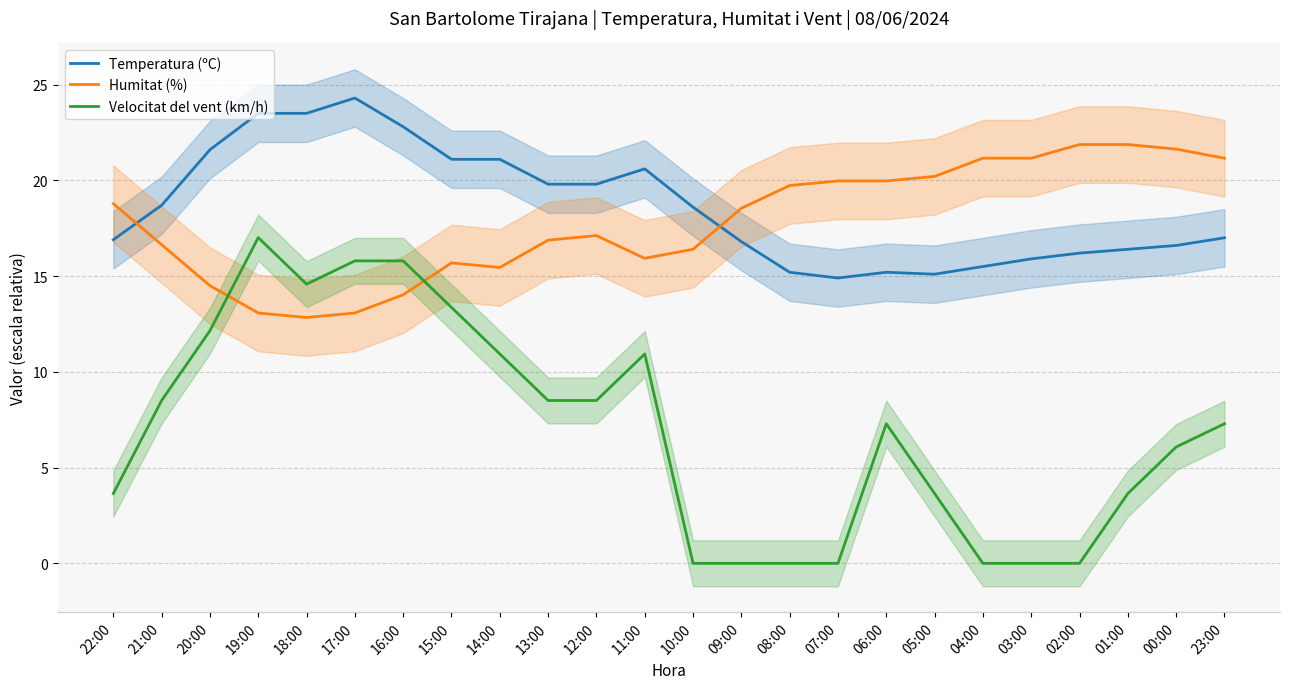

Which category has the highest value in the Humitat (%) series?

02:00